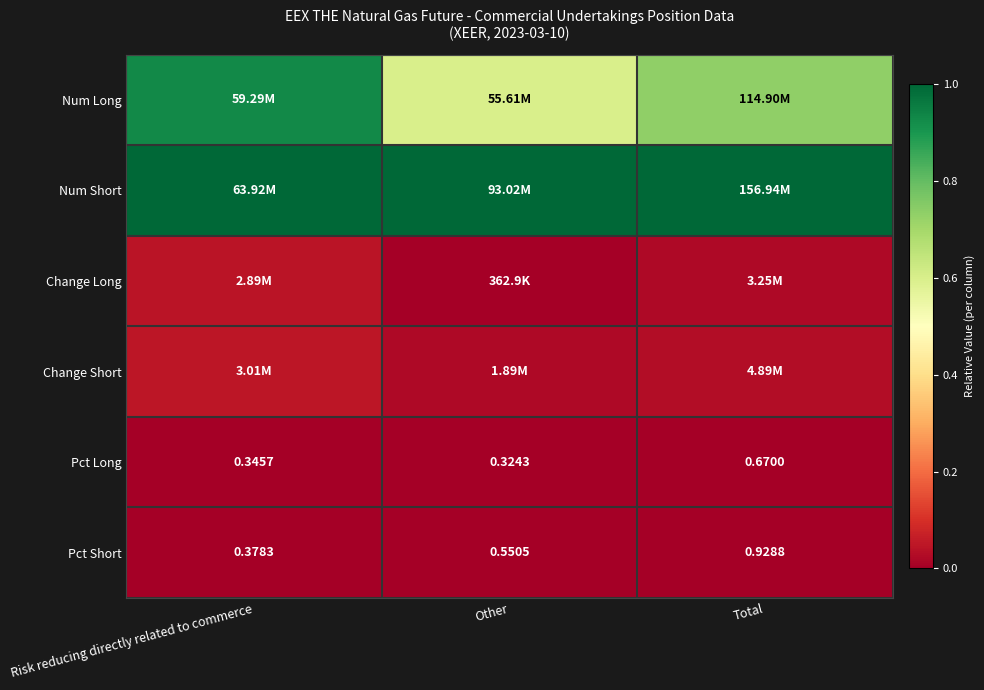

Rank the categories by Pct Short value from highest to lowest.

Total, Other, Risk reducing directly related to commerce